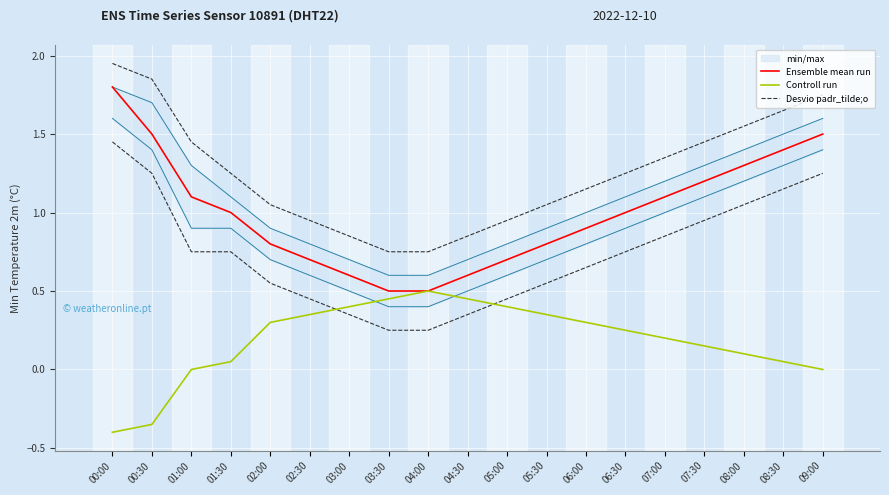

Between 02:00 and 03:00, which series saw the biggest shift?

Ensemble mean run